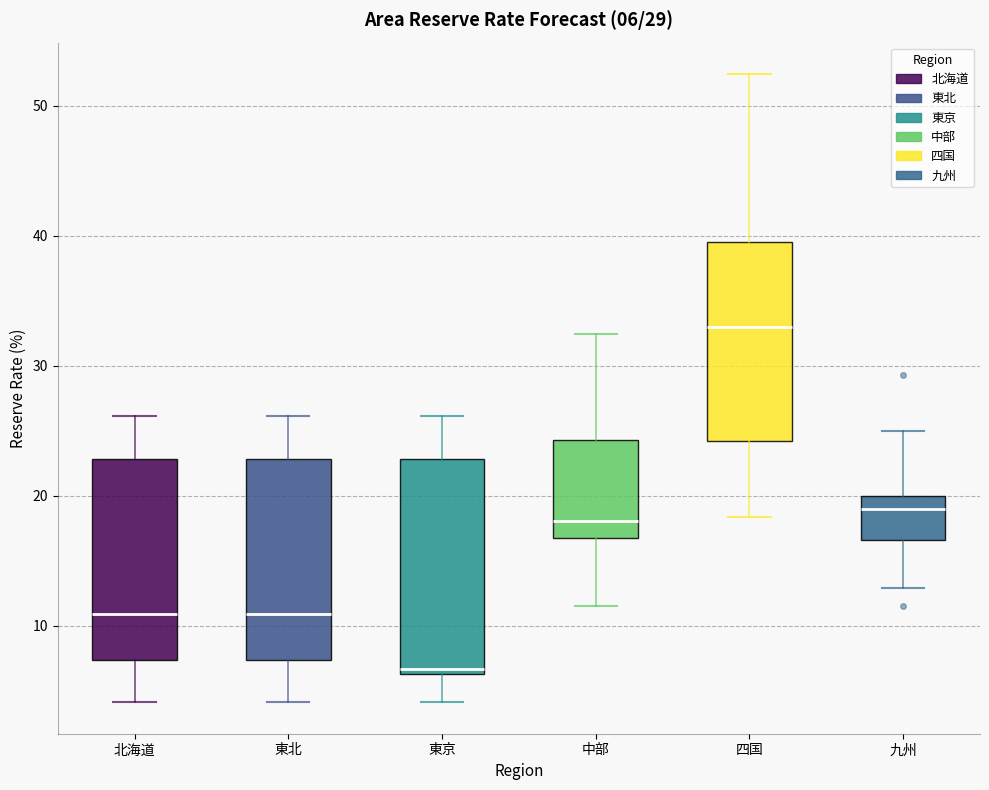

Which box's median line is the lowest?

東京